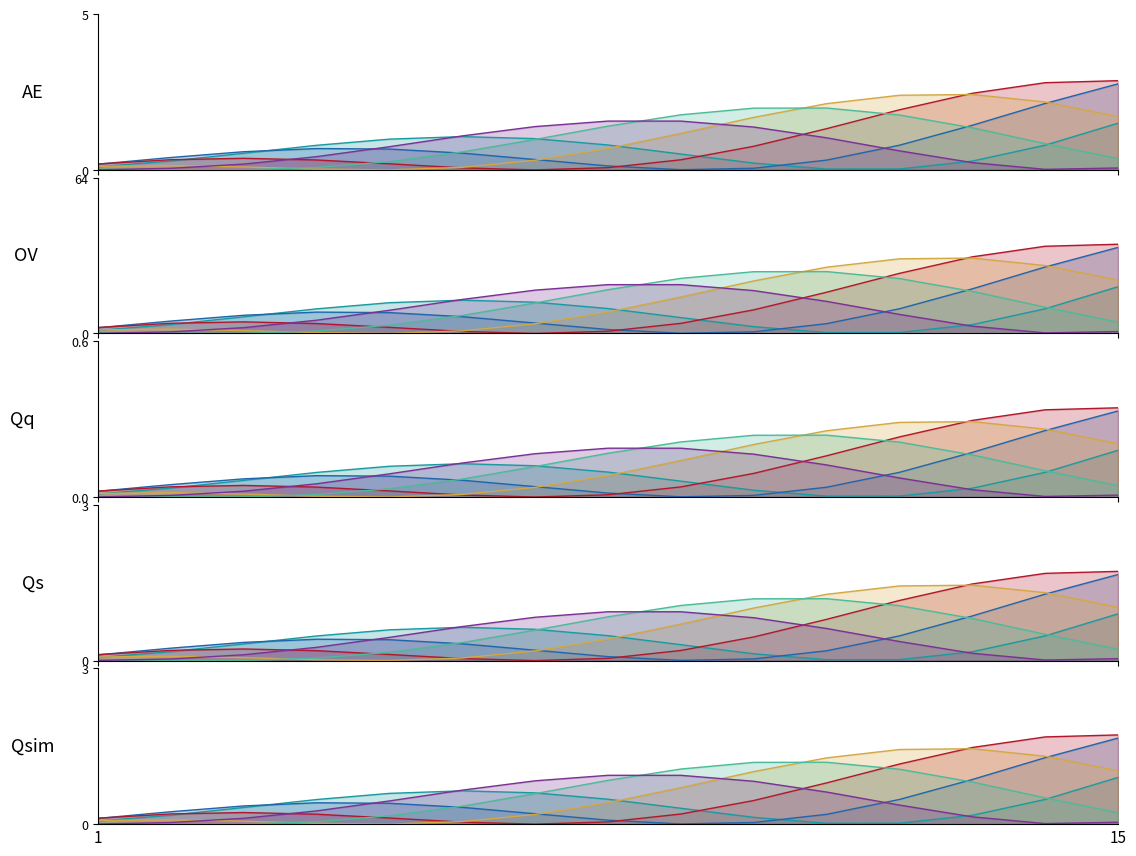

True or false: Строительный контроль has a value of 0.3 at 6.

False